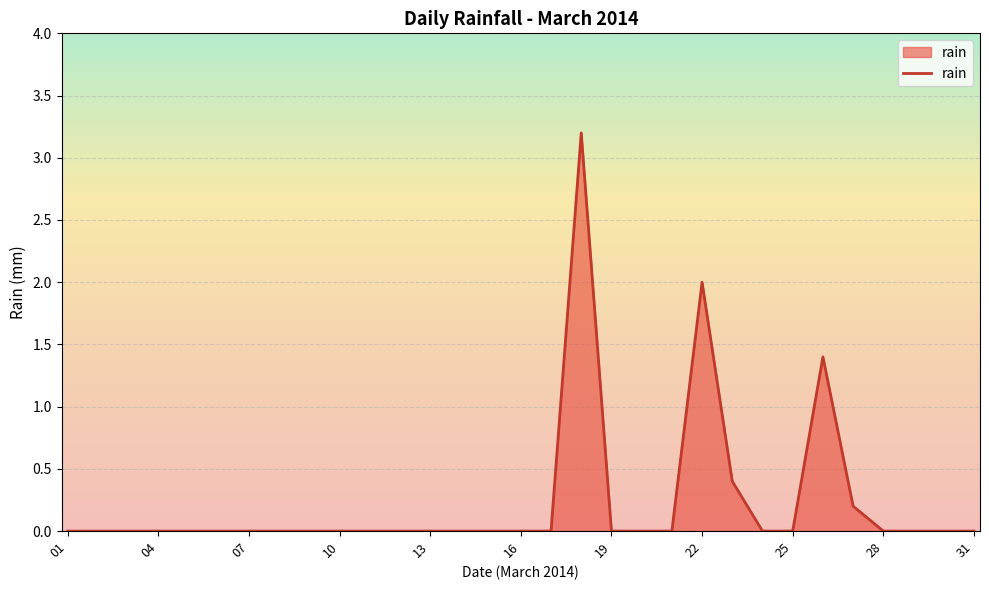

Reading left to right, what are all the values shown in this chart?

0.0	0.0	0.0	0.0	0.0	0.0	0.0	0.0	0.0	0.0	0.0	0.0	0.0	0.0	0.0	0.0	0.0	3.2	0.0	0.0	0.0	2.0	0.4	0.0	0.0	1.4	0.2	0.0	0.0	0.0	0.0